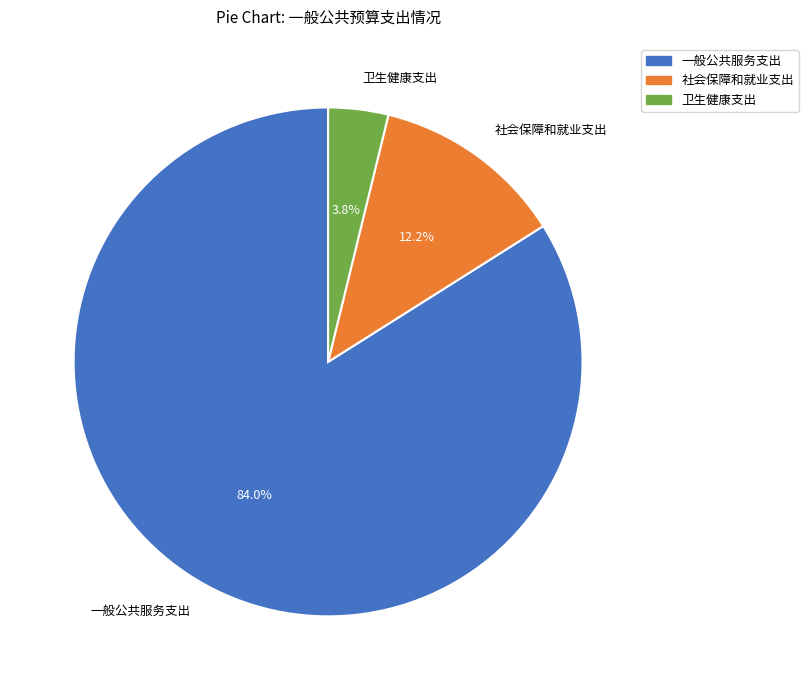

How many segments does this pie chart have?

3